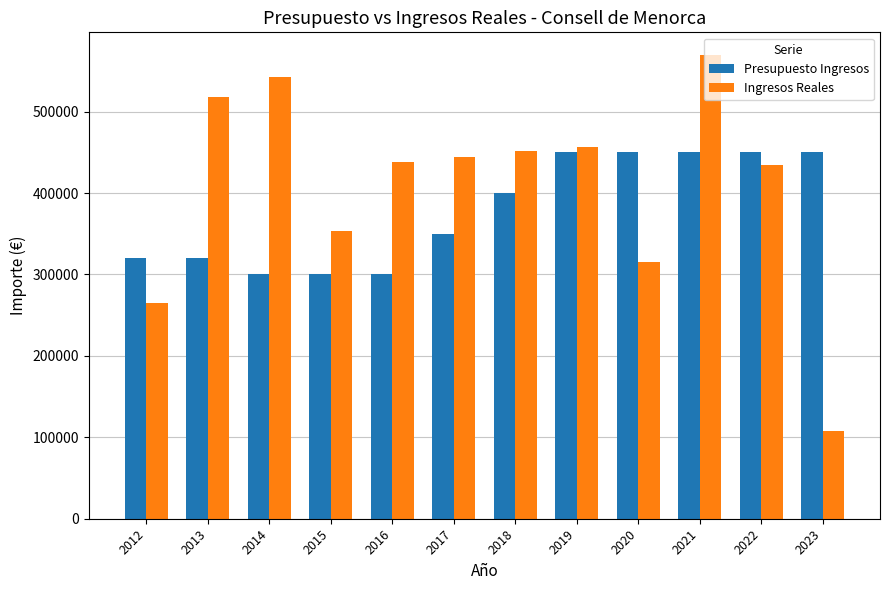

At how many categories does at least one series exceed 156003?

12